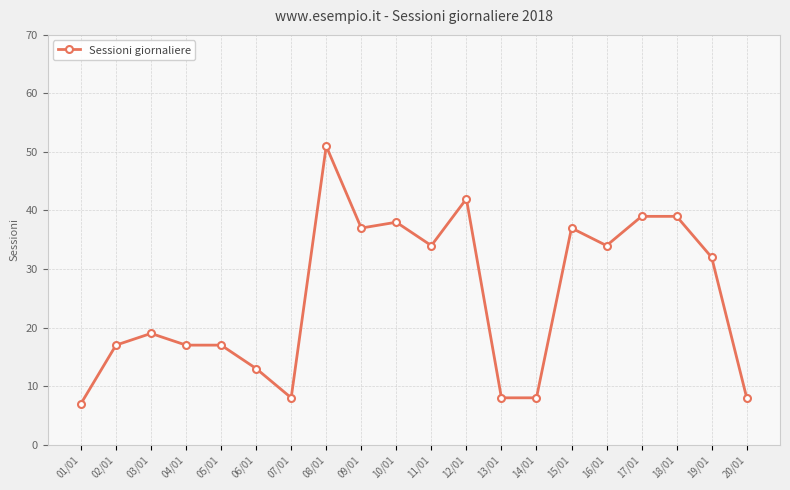

What position from the right is 16/01?

5